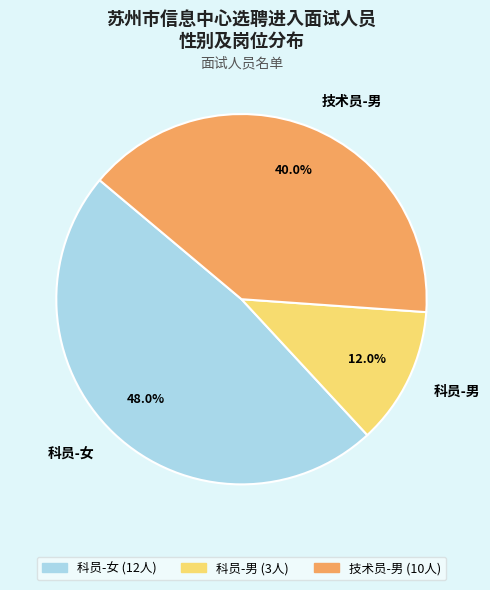

To the nearest percent, what is the average slice percentage?

33%